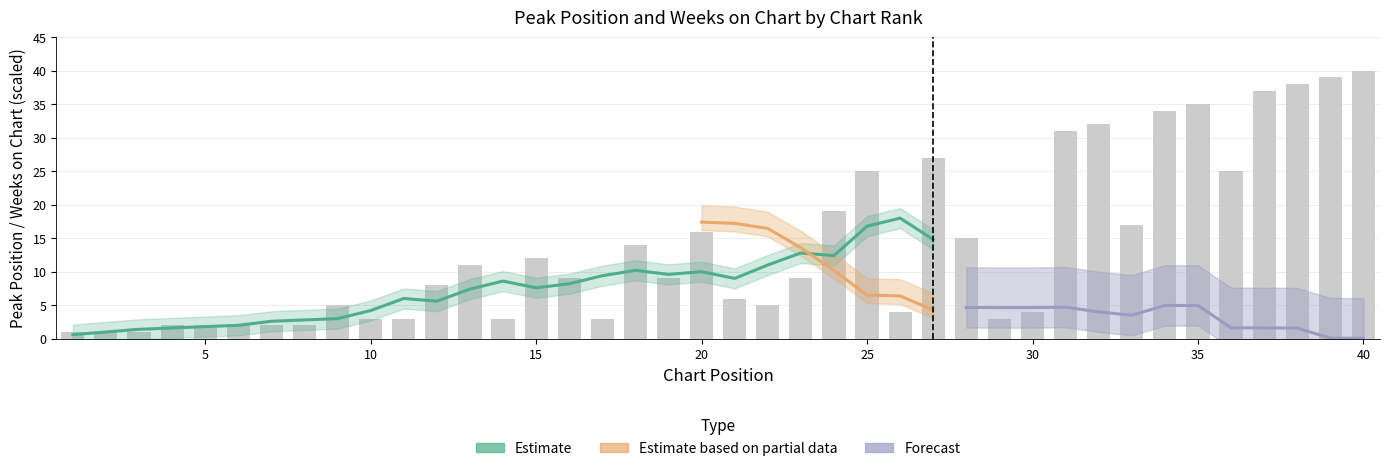

True or false: the data shows 1 at 1.

True